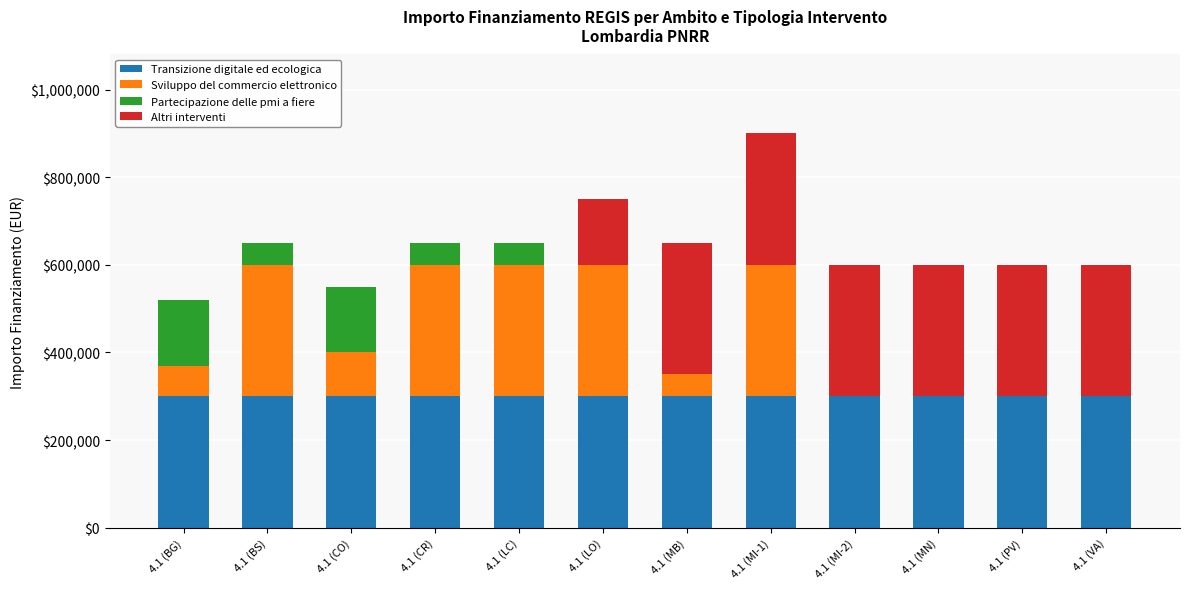

Are the bars grouped side by side (vs. stacked)?

No